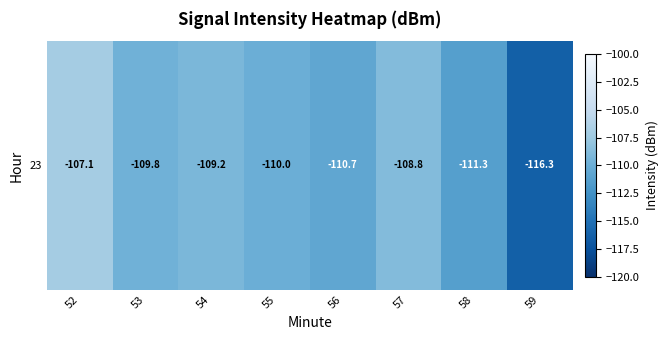

Count the number of values greater than -109.

2